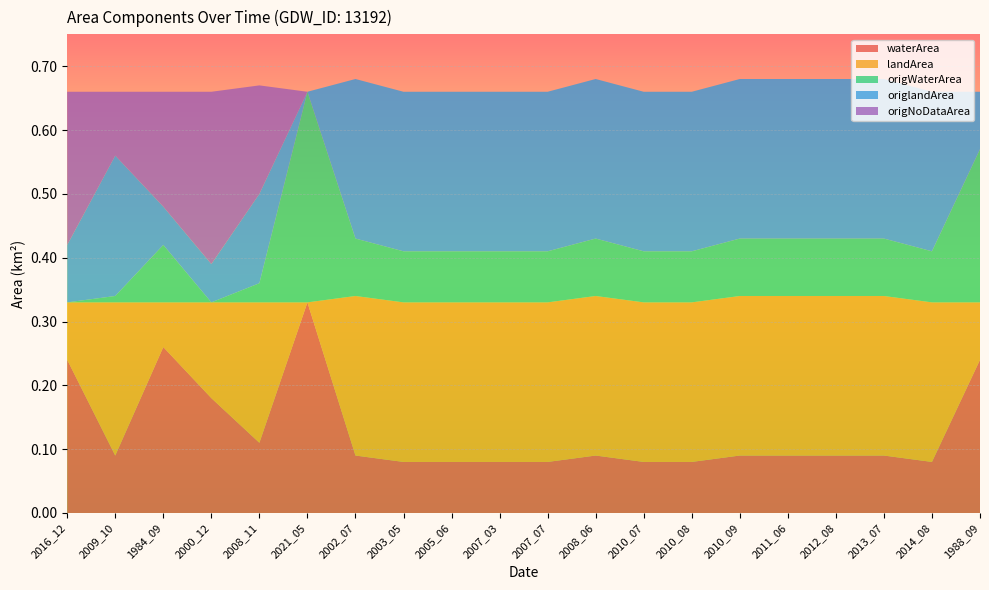

Reading left to right, extract all data points from this chart.

waterArea: 2016_12=0.2	2009_10=0.1	1984_09=0.3	2000_12=0.2	2008_11=0.1	2021_05=0.3	2002_07=0.1	2003_05=0.1	2005_06=0.1	2007_03=0.1	2007_07=0.1	2008_06=0.1	2010_07=0.1	2010_08=0.1	2010_09=0.1	2011_06=0.1	2012_08=0.1	2013_07=0.1	2014_08=0.1	1988_09=0.2
landArea: 2016_12=0.1	2009_10=0.2	1984_09=0.1	2000_12=0.1	2008_11=0.2	2021_05=0.0	2002_07=0.2	2003_05=0.2	2005_06=0.2	2007_03=0.2	2007_07=0.2	2008_06=0.2	2010_07=0.2	2010_08=0.2	2010_09=0.2	2011_06=0.2	2012_08=0.2	2013_07=0.2	2014_08=0.2	1988_09=0.1
origWaterArea: 2016_12=0.0	2009_10=0.0	1984_09=0.1	2000_12=0.0	2008_11=0.0	2021_05=0.3	2002_07=0.1	2003_05=0.1	2005_06=0.1	2007_03=0.1	2007_07=0.1	2008_06=0.1	2010_07=0.1	2010_08=0.1	2010_09=0.1	2011_06=0.1	2012_08=0.1	2013_07=0.1	2014_08=0.1	1988_09=0.2
origlandArea: 2016_12=0.1	2009_10=0.2	1984_09=0.1	2000_12=0.1	2008_11=0.1	2021_05=0.0	2002_07=0.2	2003_05=0.2	2005_06=0.2	2007_03=0.2	2007_07=0.2	2008_06=0.2	2010_07=0.2	2010_08=0.2	2010_09=0.2	2011_06=0.2	2012_08=0.2	2013_07=0.2	2014_08=0.2	1988_09=0.1
origNoDataArea: 2016_12=0.2	2009_10=0.1	1984_09=0.2	2000_12=0.3	2008_11=0.2	2021_05=0.0	2002_07=0.0	2003_05=0.0	2005_06=0.0	2007_03=0.0	2007_07=0.0	2008_06=0.0	2010_07=0.0	2010_08=0.0	2010_09=0.0	2011_06=0.0	2012_08=0.0	2013_07=0.0	2014_08=0.0	1988_09=0.0